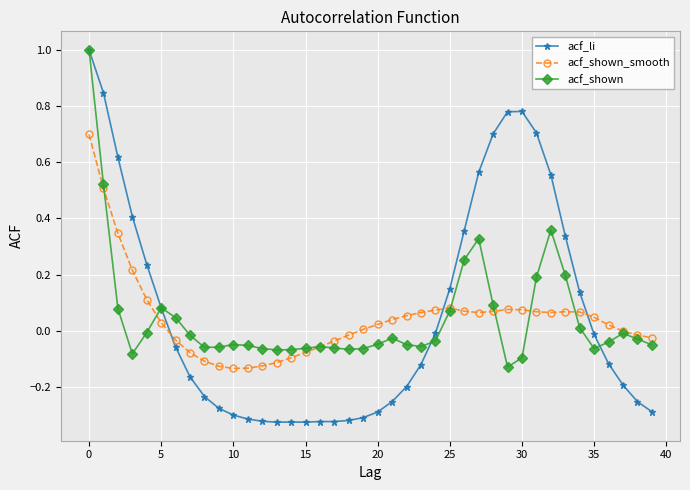

True or false: acf_shown_smooth has more than 2 points higher than both neighbors.

True